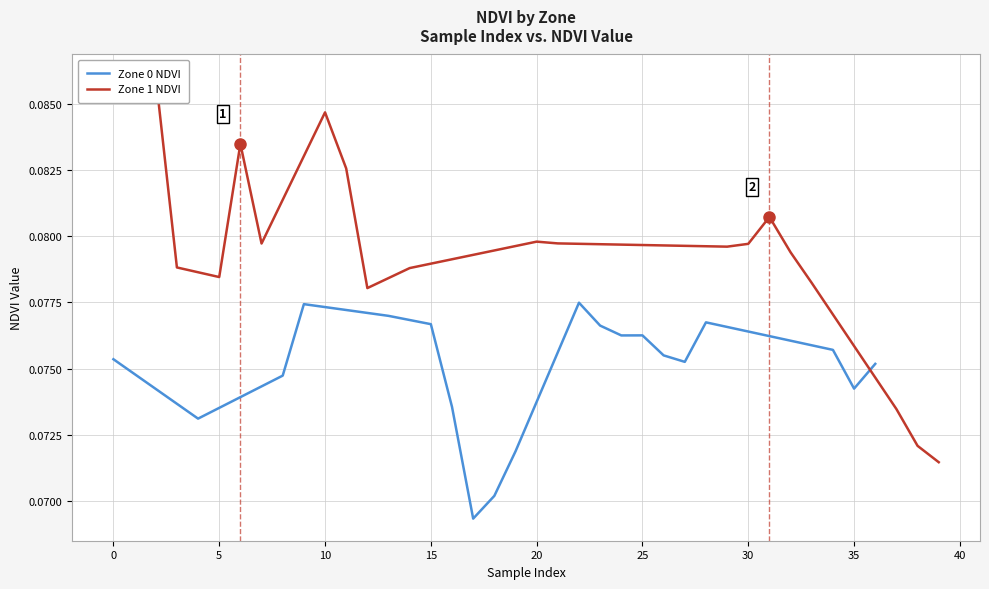

Which series has the largest total across all categories?

Zone 1 NDVI